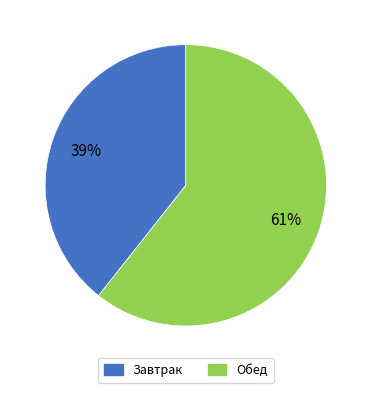

Between Завтрак and Обед, which is larger?

Обед